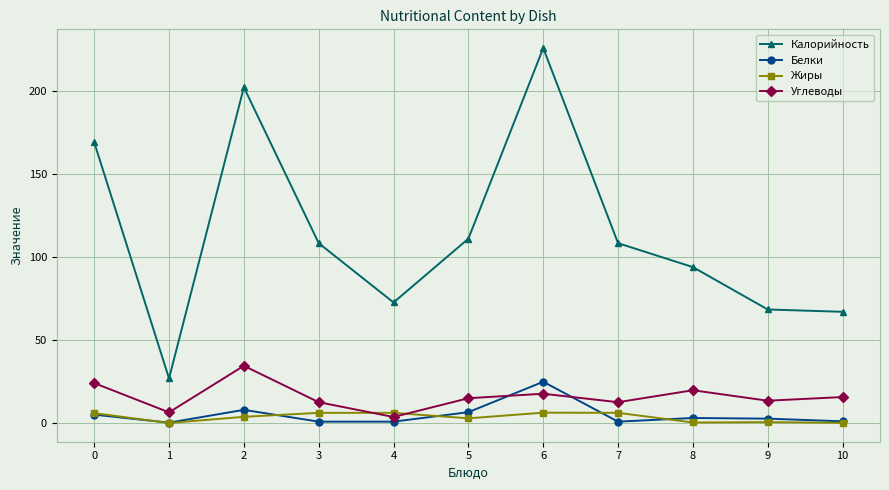

Is this an area chart (filled region under the line)?

No